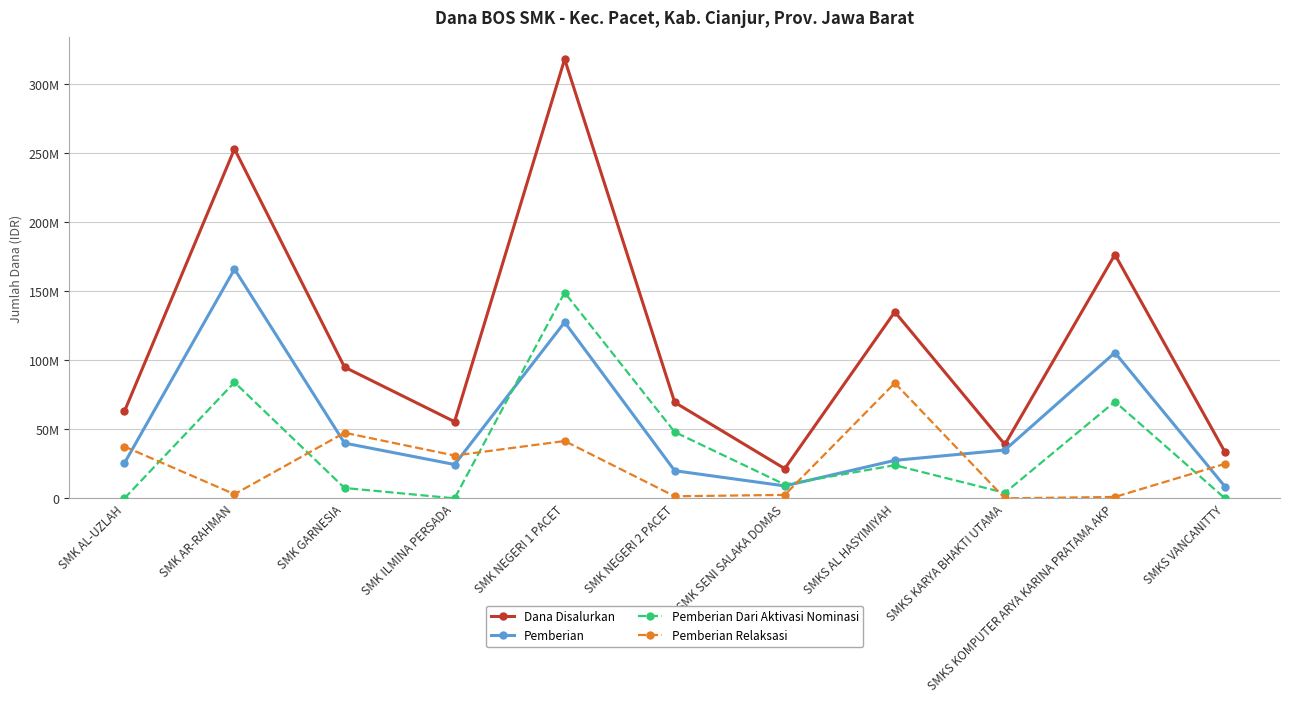

Which series has the largest total across all categories?

Dana Disalurkan